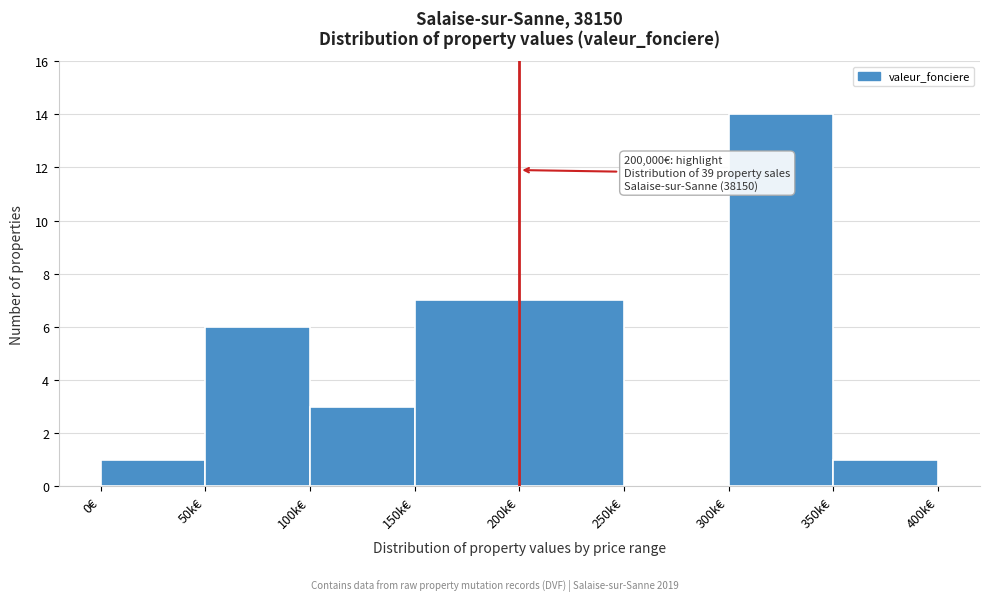

Reading left to right, what are all the values shown in this chart?

0€=1	50k€=6	100k€=3	150k€=7	200k€=7	250k€=0	300k€=14	350k€=1